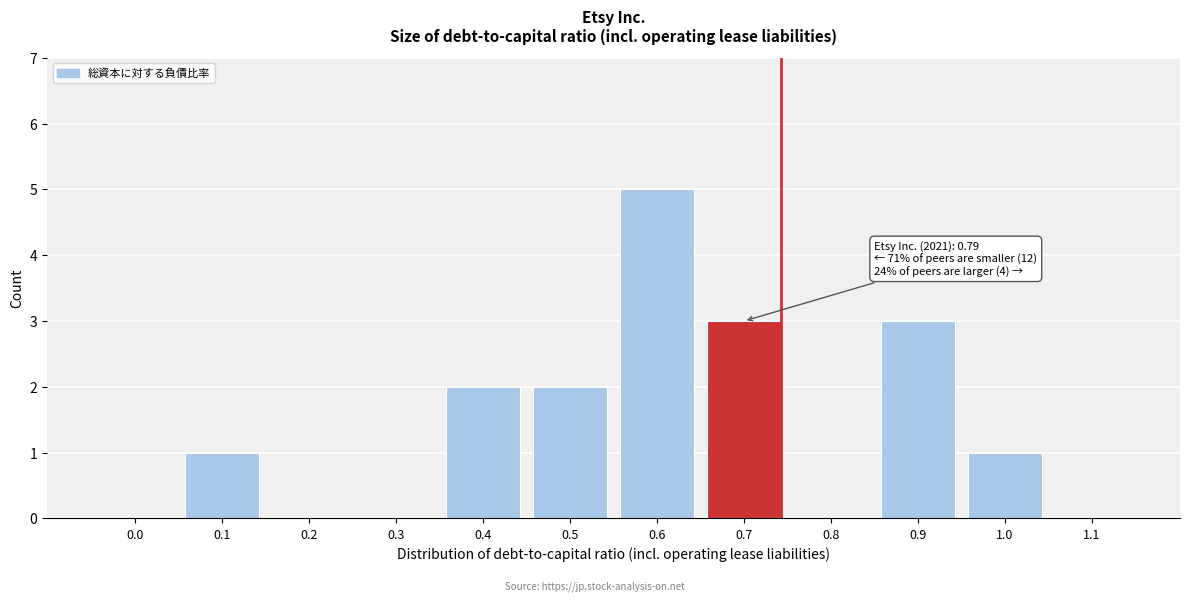

Reading left to right, what are all the values shown in this chart?

0.0=0	0.1=1	0.2=0	0.3=0	0.4=2	0.5=2	0.6=5	0.7=3	0.8=0	0.9=3	1.0=1	1.1=0